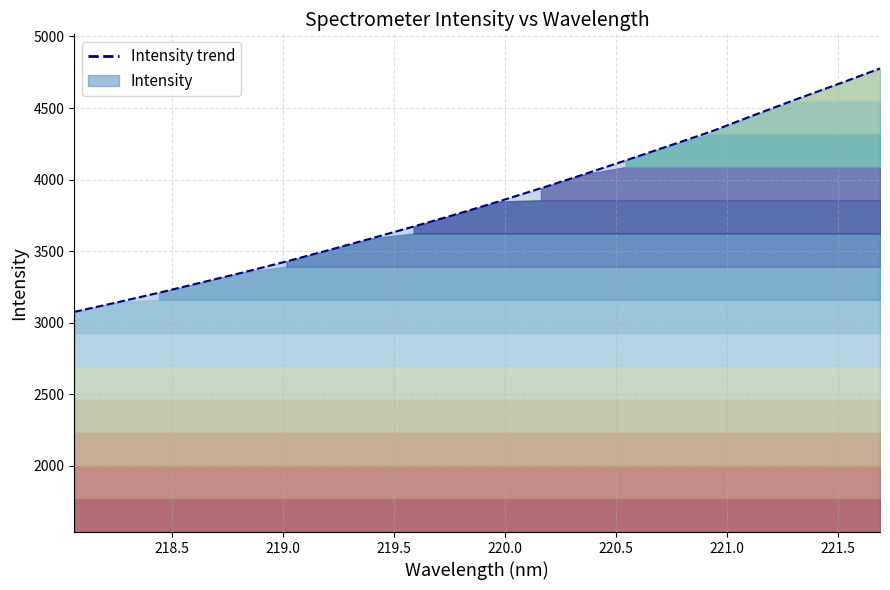

How many values exceed 3847?

10